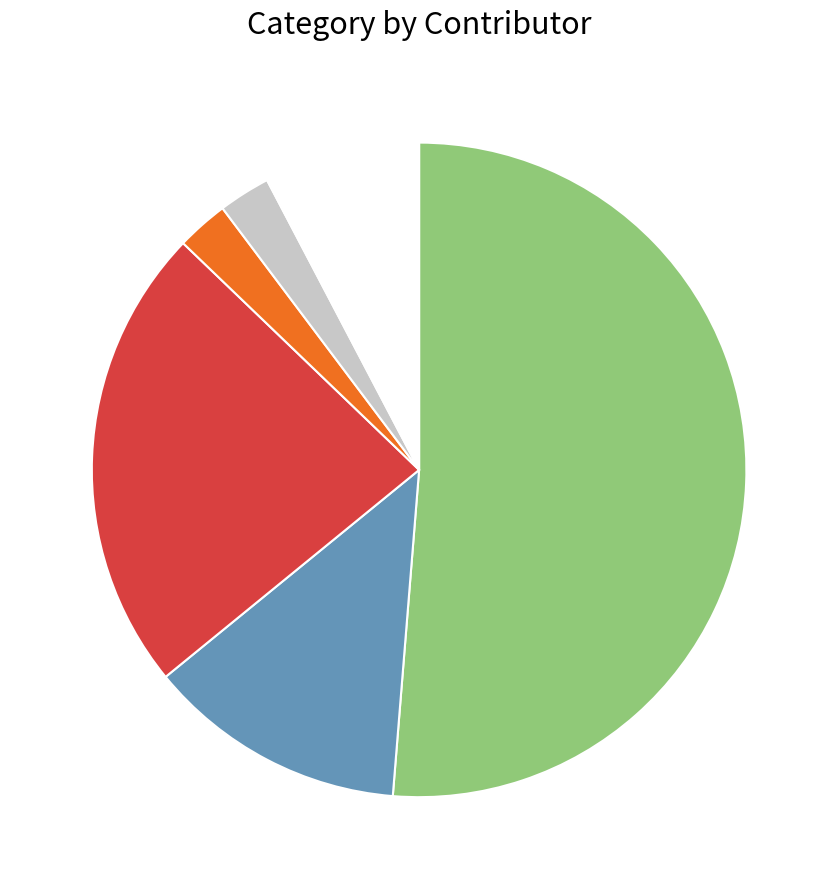

Is there a majority slice in this chart?

Yes